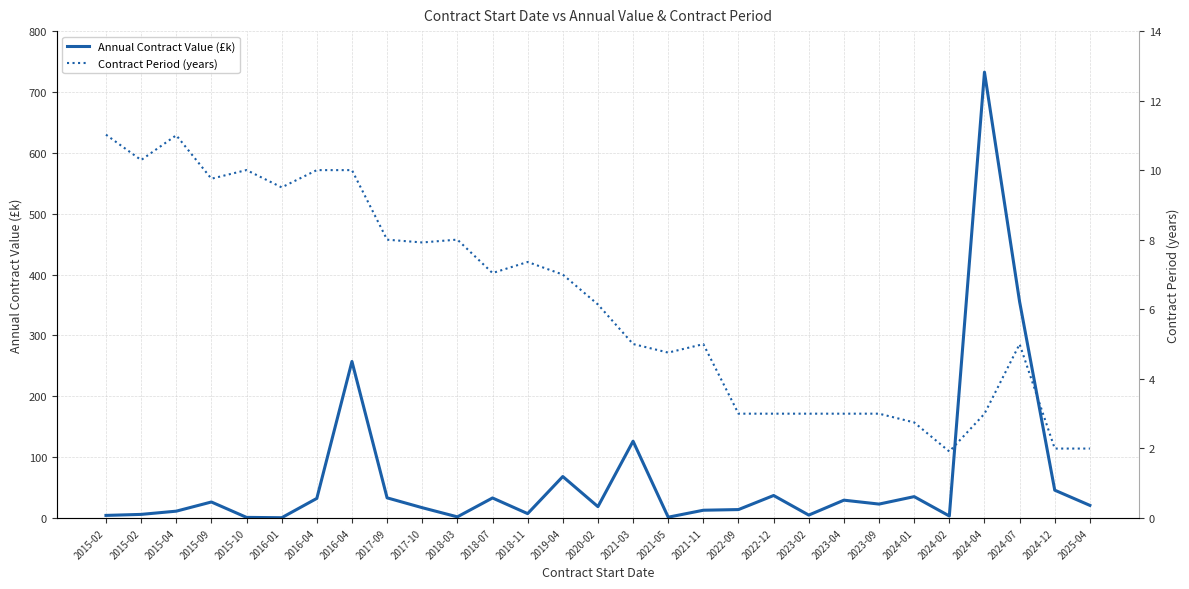

Reading left to right, extract all data points from this chart.

Annual Contract Value (£k): 2015-02=4.3	2015-02=6.0	2015-04=11.3	2015-09=26.3	2015-10=1.1	2016-01=0.5	2016-04=32.2	2016-04=257.2	2017-09=33.2	2017-10=16.9	2018-03=1.9	2018-07=32.9	2018-11=7.2	2019-04=68.2	2020-02=18.7	2021-03=126.2	2021-05=1.4	2021-11=12.8	2022-09=13.9	2022-12=37.0	2023-02=4.8	2023-04=29.3	2023-09=22.9	2024-01=35.1	2024-02=3.3	2024-04=732.6	2024-07=355.3	2024-12=45.7	2025-04=20.8
Contract Period (years): 2015-02=11.0	2015-02=10.3	2015-04=11.0	2015-09=9.8	2015-10=10.0	2016-01=9.5	2016-04=10.0	2016-04=10.0	2017-09=8.0	2017-10=7.9	2018-03=8.0	2018-07=7.0	2018-11=7.4	2019-04=7.0	2020-02=6.1	2021-03=5.0	2021-05=4.8	2021-11=5.0	2022-09=3.0	2022-12=3.0	2023-02=3.0	2023-04=3.0	2023-09=3.0	2024-01=2.7	2024-02=1.9	2024-04=3.0	2024-07=5.0	2024-12=2.0	2025-04=2.0